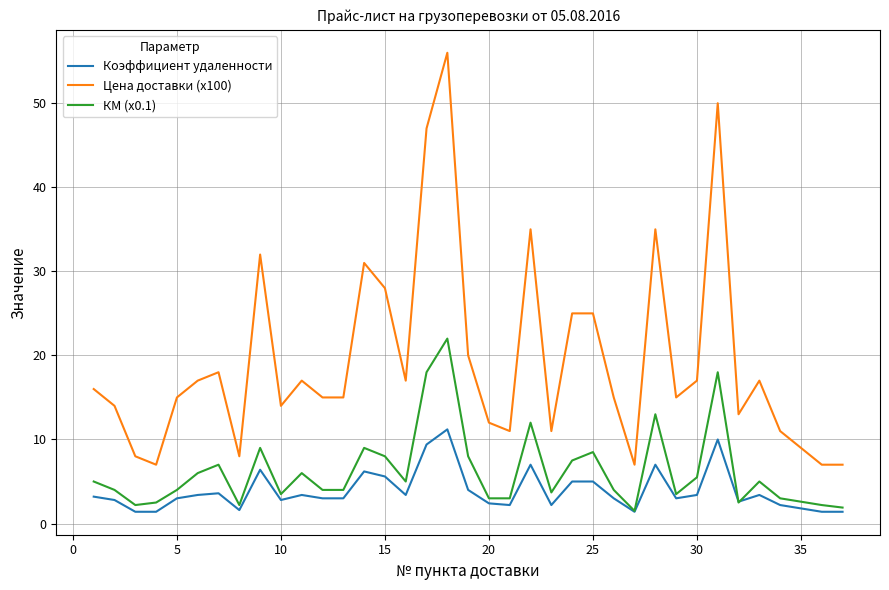

How many values in the КМ (x0.1) series are below 5?

18